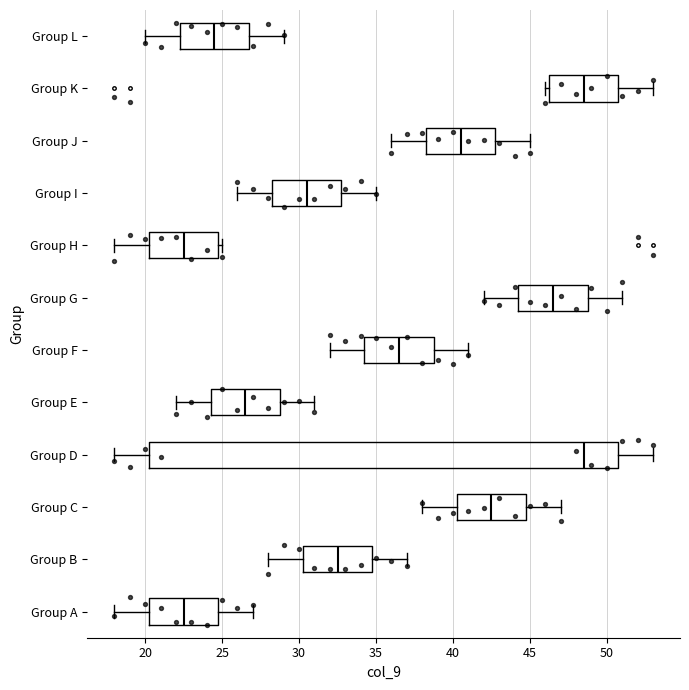

Reading bottom to top, read every box against the x-axis: the position of its median line, the range the box covers, and the ends of its whiskers. The values are not printed on the chart, so give them approximately, as read against the axis.

Group A: median 22.5, box 20.5 to 25.0, whiskers 18.0 to 27.0
Group B: median 32.5, box 30.5 to 35.0, whiskers 28.0 to 37.0
Group C: median 42.5, box 40.5 to 45.0, whiskers 38.0 to 47.0
Group D: median 48.5, box 20.5 to 51.0, whiskers 18.0 to 53.0
Group E: median 26.5, box 24.5 to 29.0, whiskers 22.0 to 31.0
Group F: median 36.5, box 34.5 to 39.0, whiskers 32.0 to 41.0
Group G: median 46.5, box 44.5 to 49.0, whiskers 42.0 to 51.0
Group H: median 22.5, box 20.5 to 25.0, whiskers 18.0 to 25.0 (just right of the box's right edge)
Group I: median 30.5, box 28.5 to 33.0, whiskers 26.0 to 35.0
Group J: median 40.5, box 38.5 to 43.0, whiskers 36.0 to 45.0
Group K: median 48.5, box 46.5 to 51.0, whiskers 46.0 to 53.0
Group L: median 24.5, box 22.5 to 27.0, whiskers 20.0 to 29.0